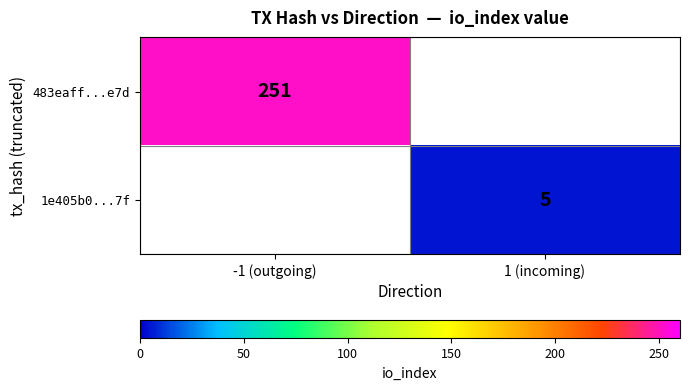

Which category has the highest value across all series?

-1 (outgoing)